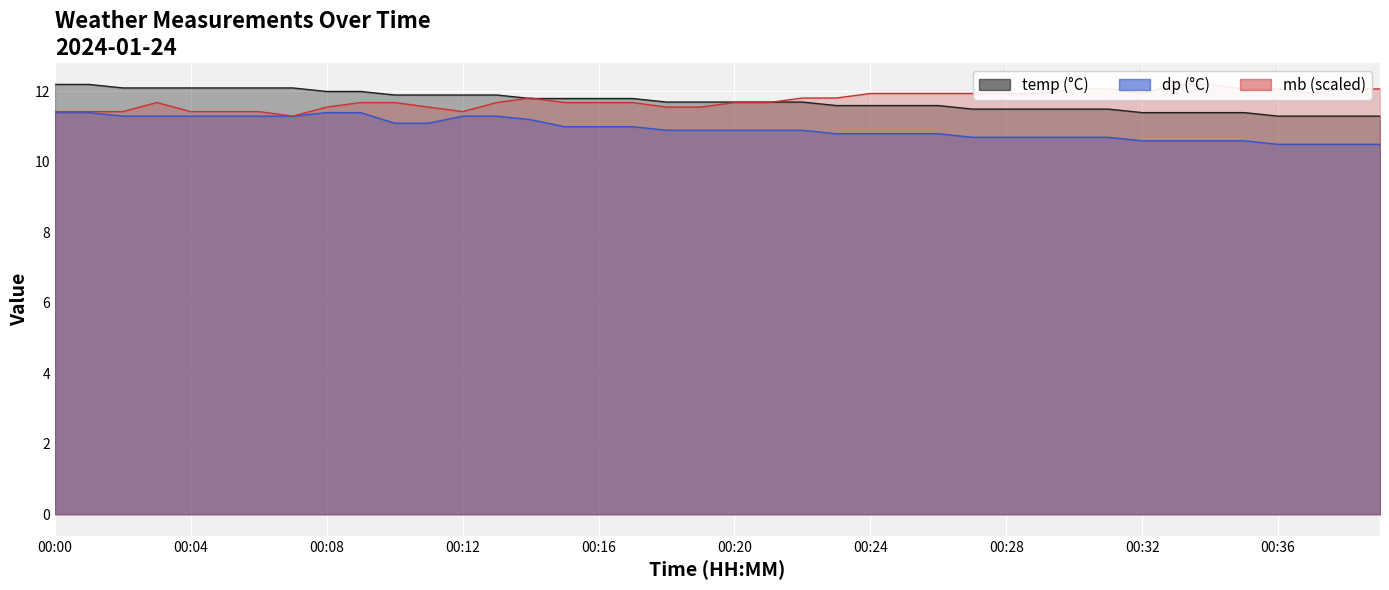

List the series in order of their peak value, lowest first.

dp, temp, mb